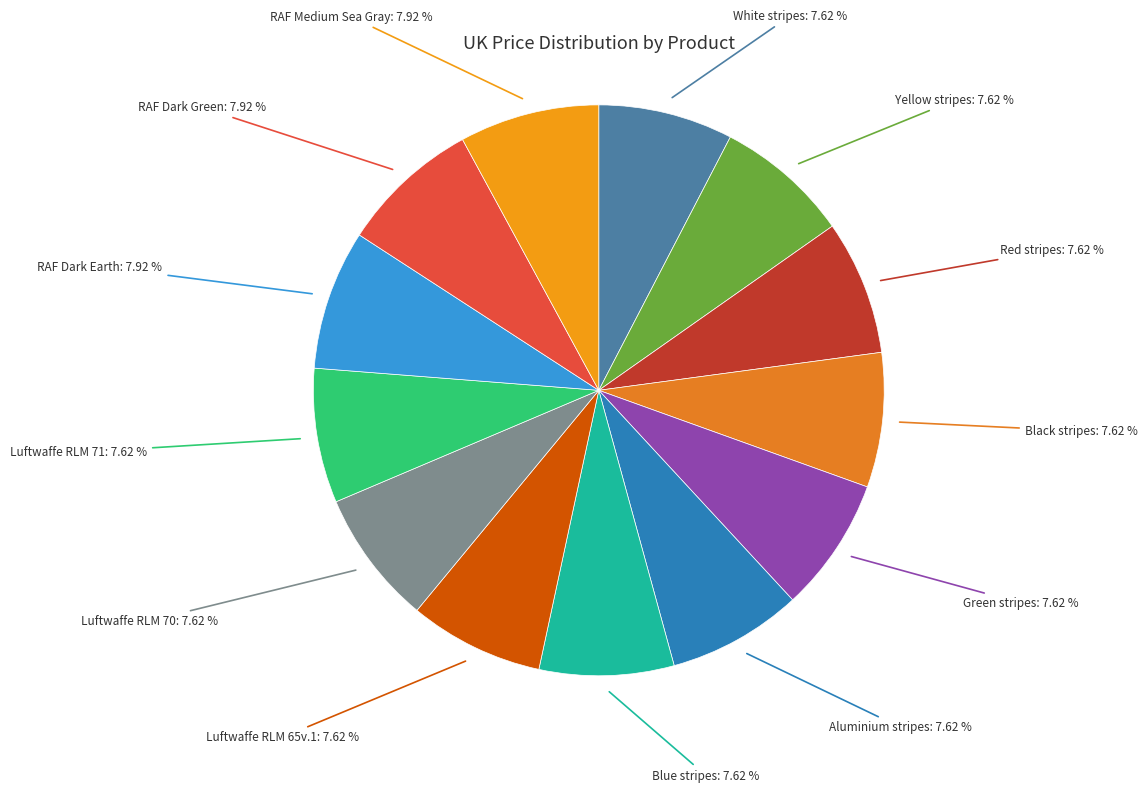

Does Aluminium stripes account for over 50% of the chart?

No